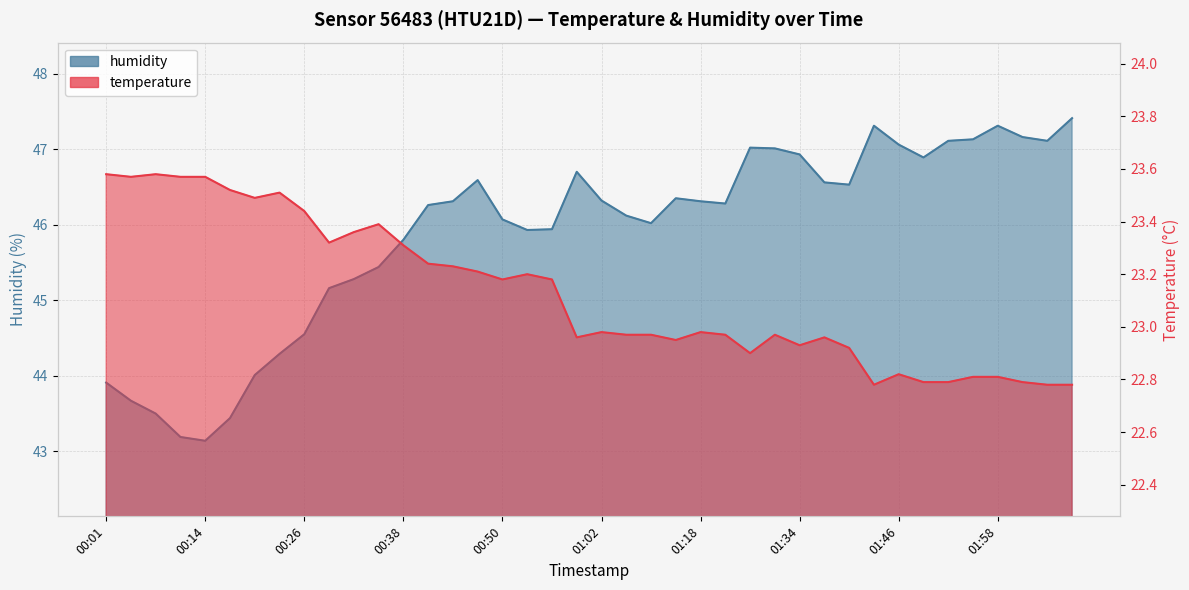

True or false: temperature and humidity cross at least once.

False